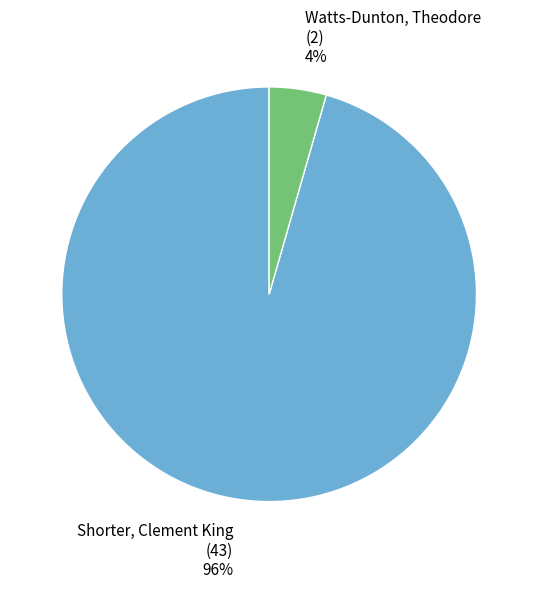

Which has a higher value, Shorter, Clement King (43) 96% or Watts-Dunton, Theodore (2) 4%?

Shorter, Clement King (43) 96%